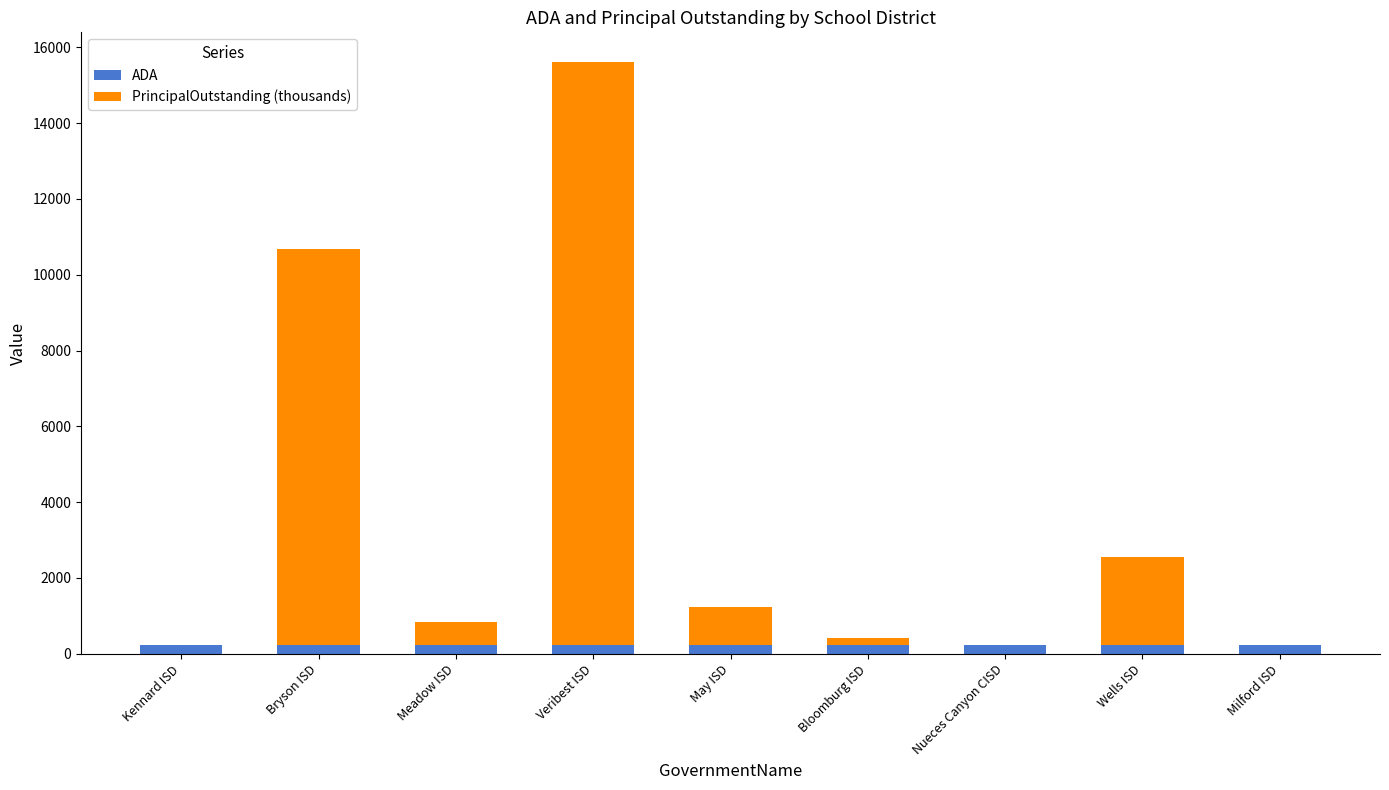

At which category is the sum across all series the highest?

Veribest ISD